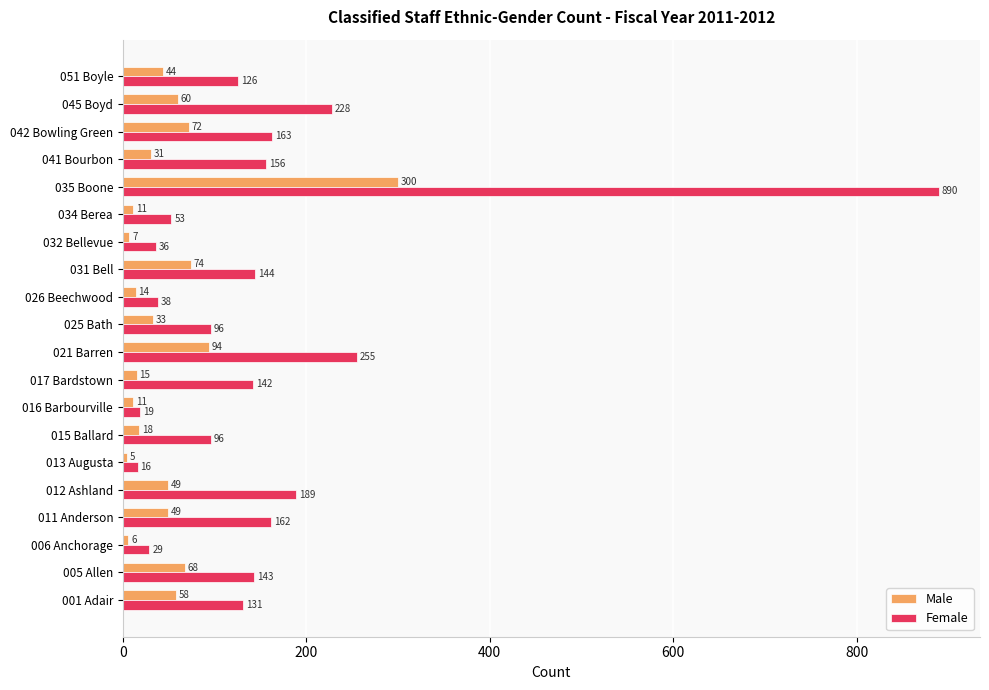

True or false: Female has a value of 228 at 045 Boyd.

True